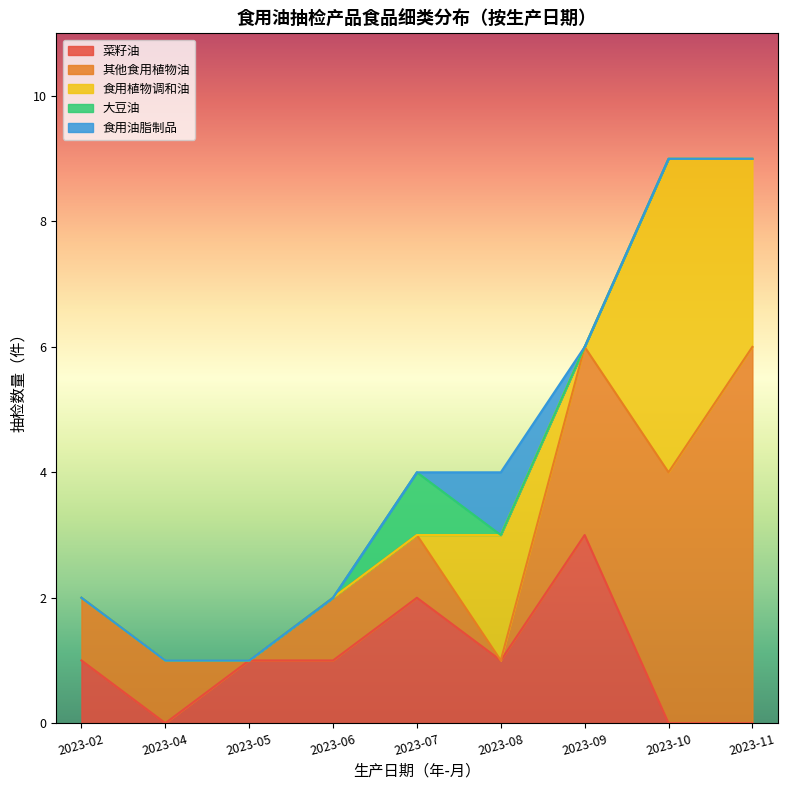

True or false: 菜籽油 and 其他食用植物油 cross at least once.

False